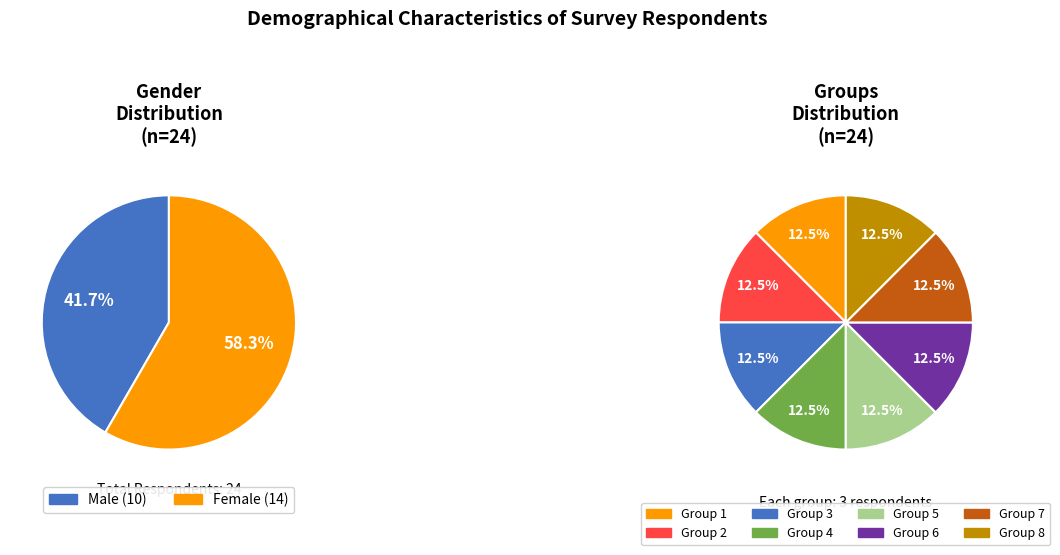

Is the sum of Female and Male greater than half?

Yes